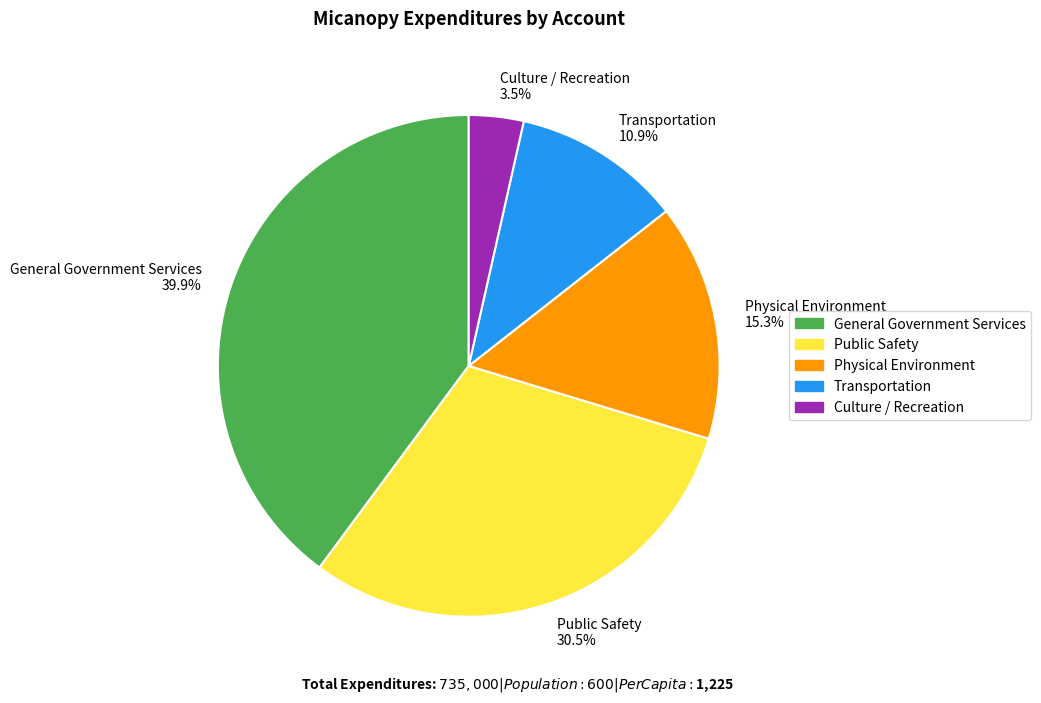

To the nearest percent, what percentage of the pie is Physical Environment?

15%